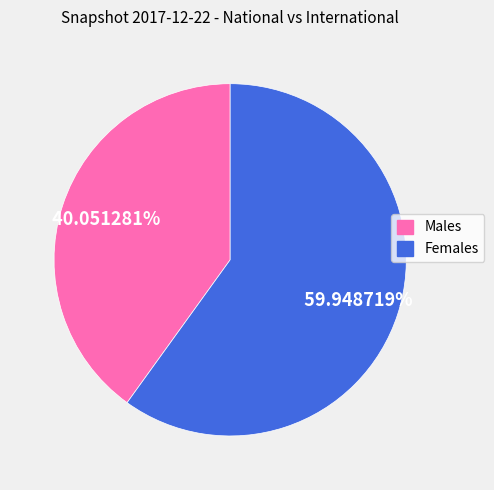

Count the number of slices in the pie.

2